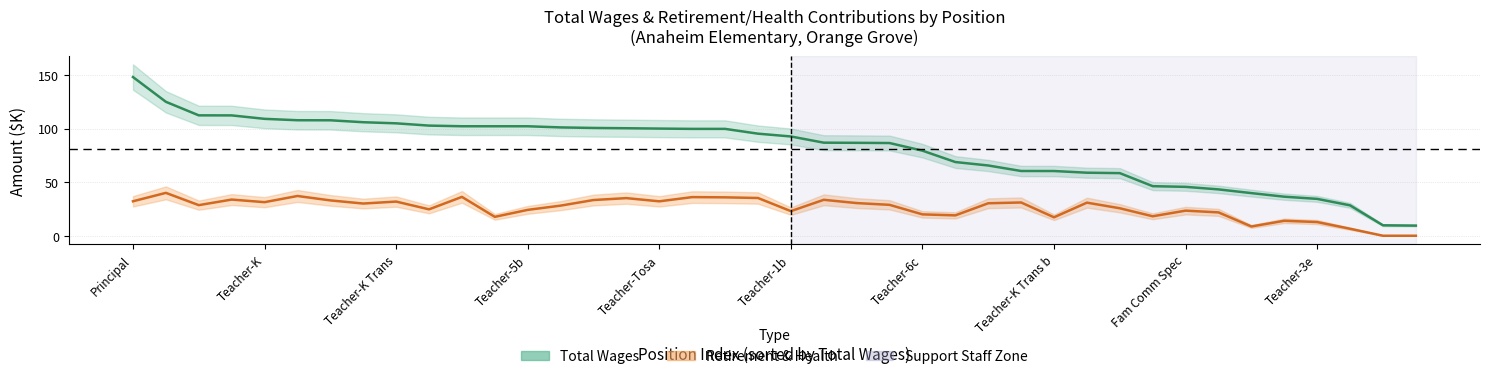

What is the smallest value displayed?

0.1